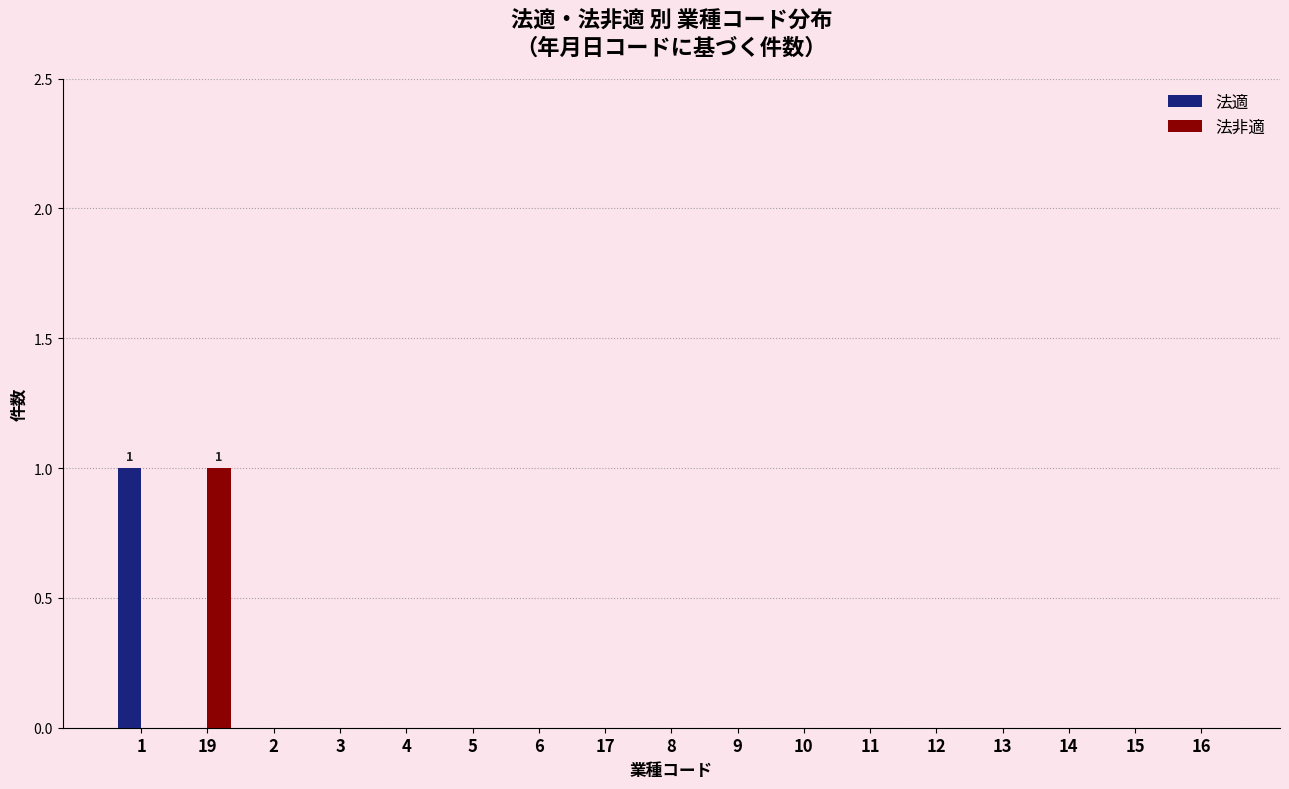

True or false: 法非適 has a value of 0 at 3.

True